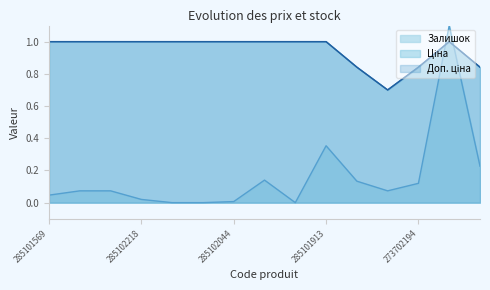

Is it true that Ціна equals 1.0 at 285101916?

True